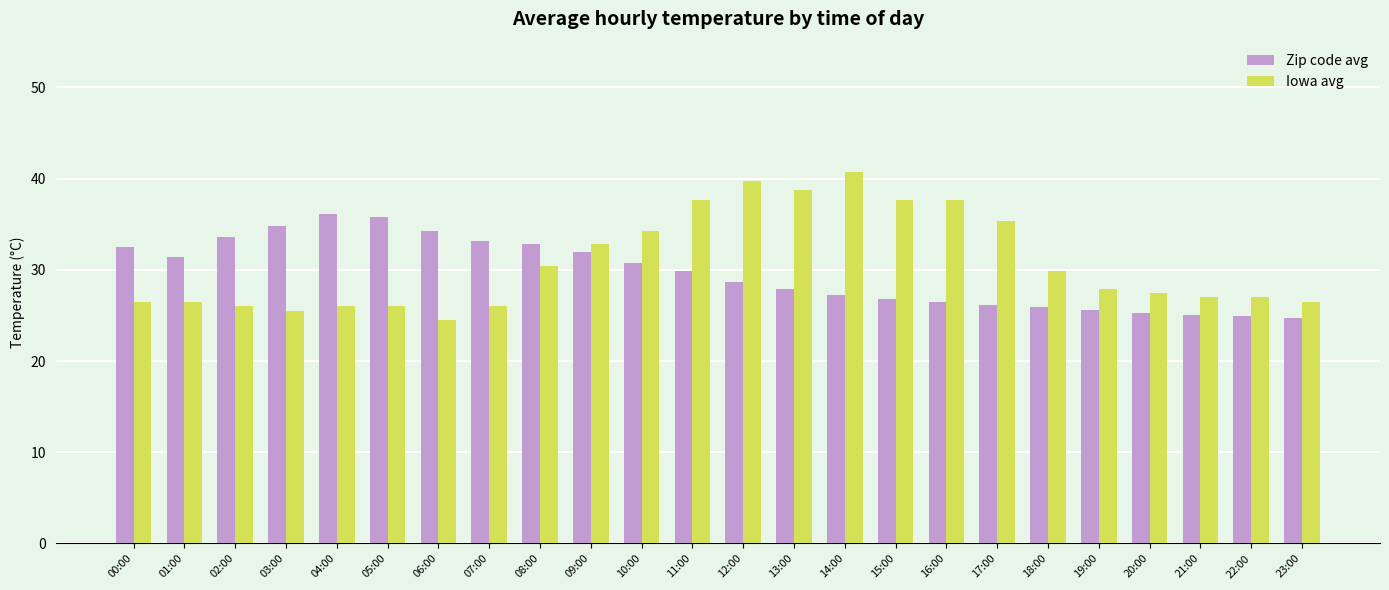

How many bars are there in total?

48